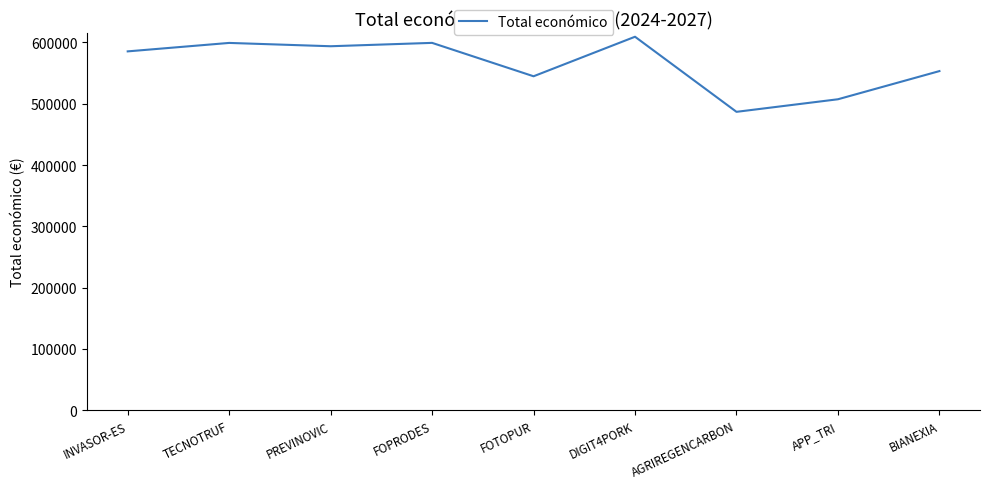

What is the difference between the maximum and second lowest values?

101951